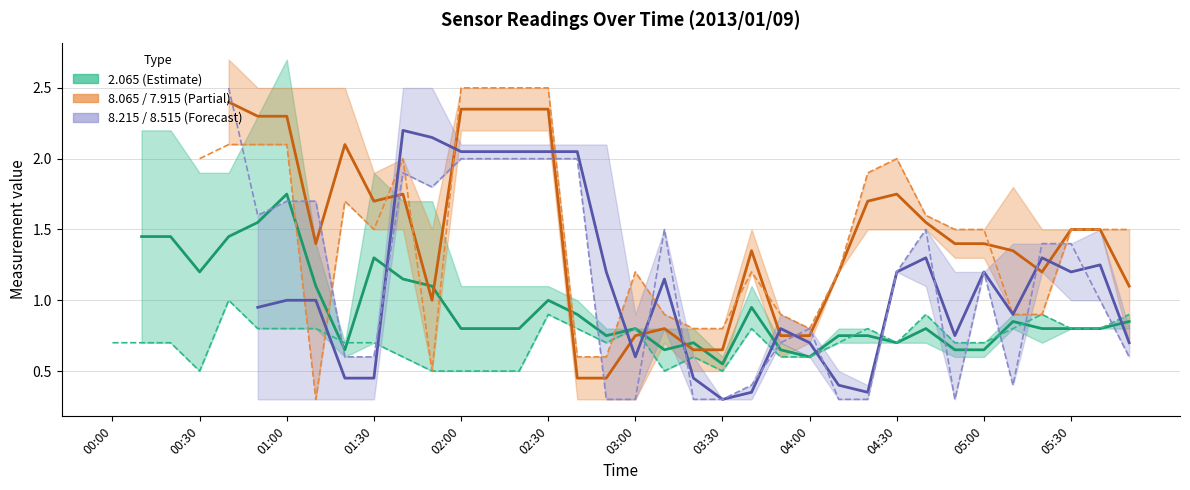

In 2.065 (central), how many points are higher than both neighbors (excluding endpoints)?

8